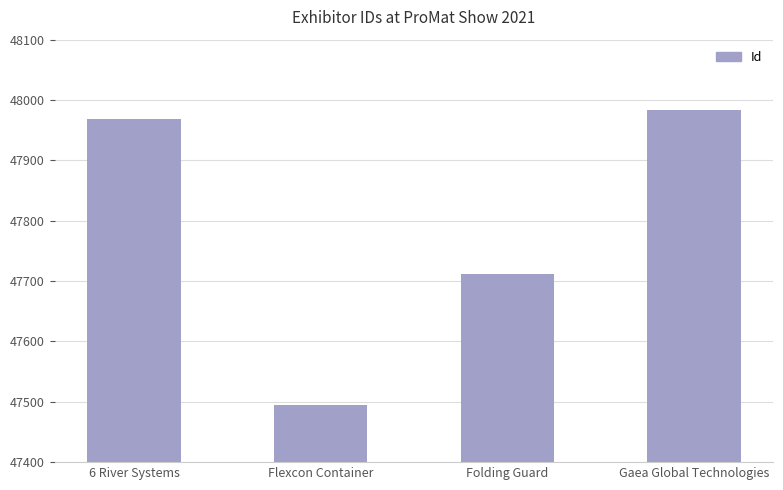

List the labels in order of value, smallest first.

Flexcon Container, Folding Guard, 6 River Systems, Gaea Global Technologies